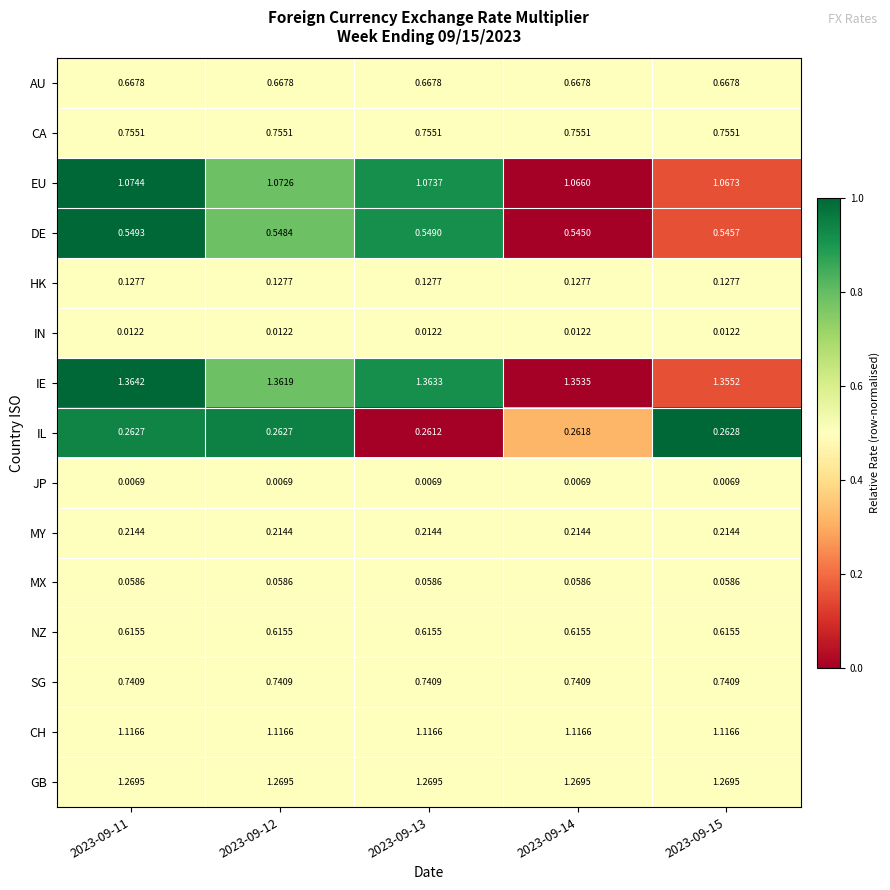

Rank the series by their maximum value, from lowest to highest.

JP, IN, MX, HK, MY, IL, DE, NZ, AU, SG, CA, EU, CH, GB, IE